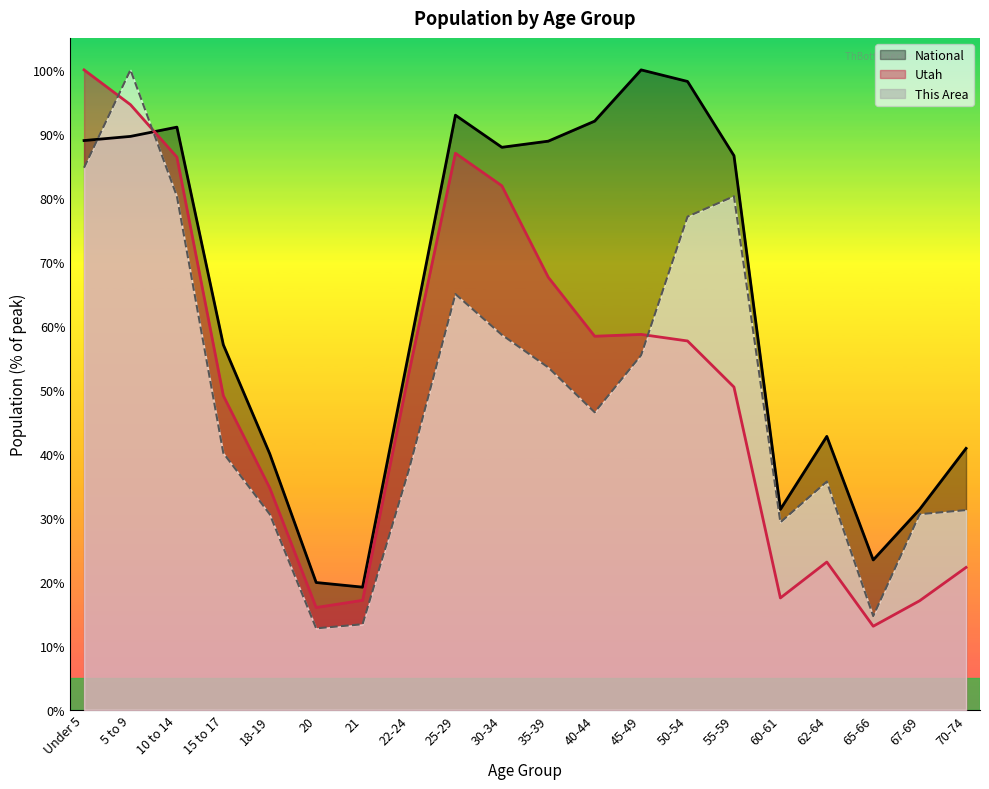

In This Area, how many points are higher than both neighbors (excluding endpoints)?

4